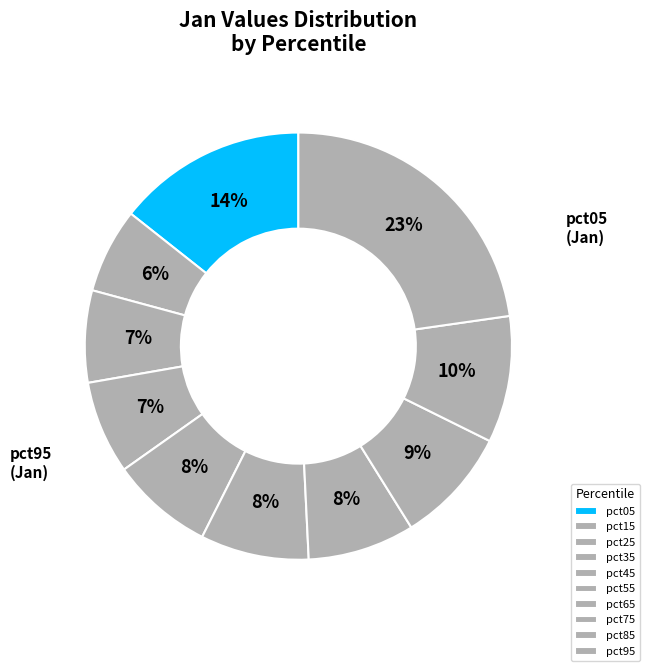

How many slices are in this pie chart?

10